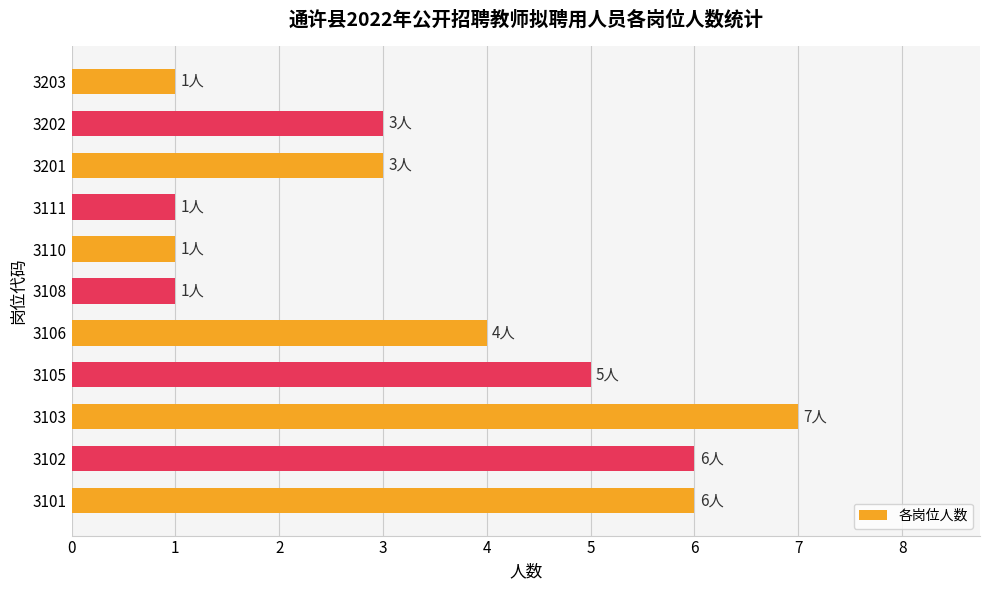

The chart shows a value of 3 at 3201. True or false?

True